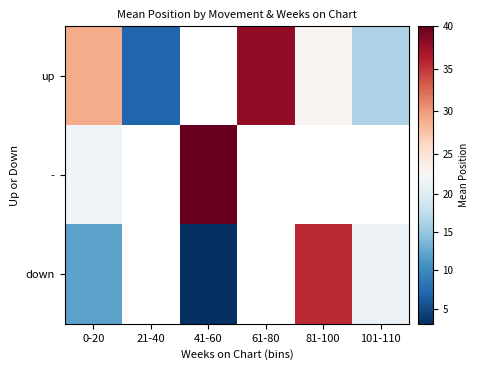

Which category has the highest value in the - series?

41-60